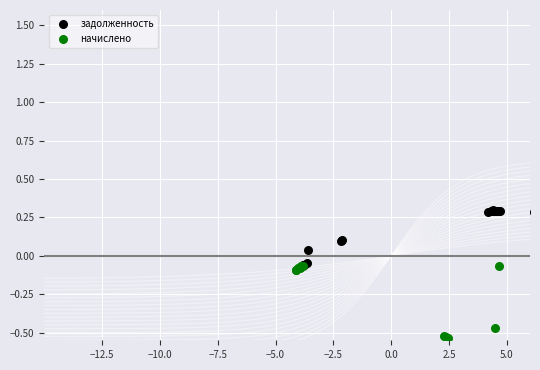

What are all the series names shown in the legend?

задолженность, начислено